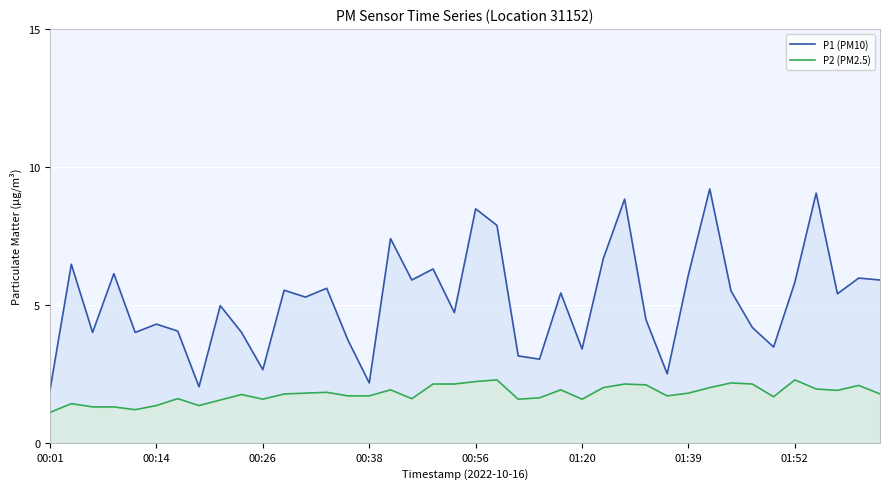

Does the chart display data point markers on the line(s)?

No